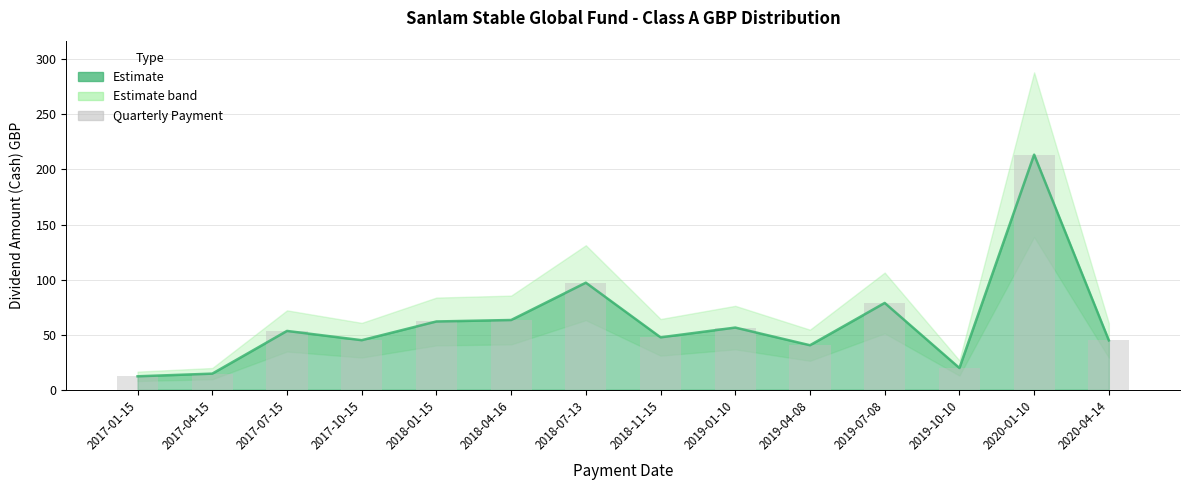

What is the maximum value shown in the chart?

213.4